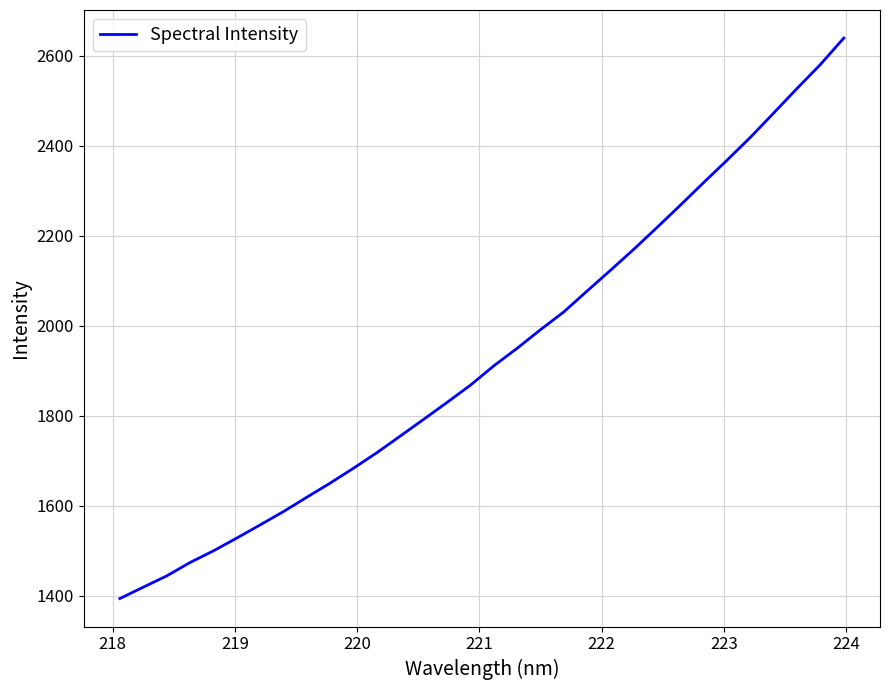

What is the difference between the maximum and minimum values?

1245.2